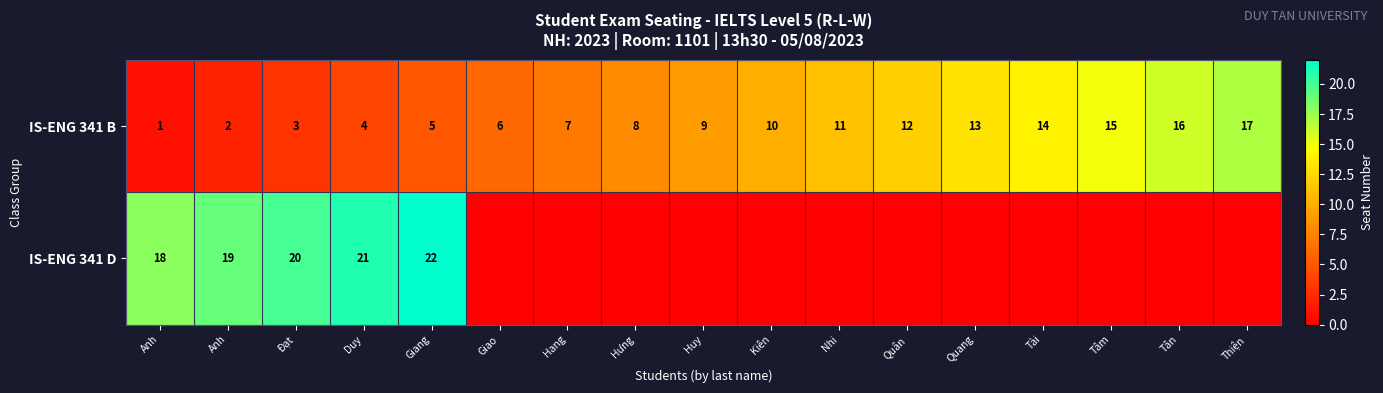

Count the number of data series in this chart.

2